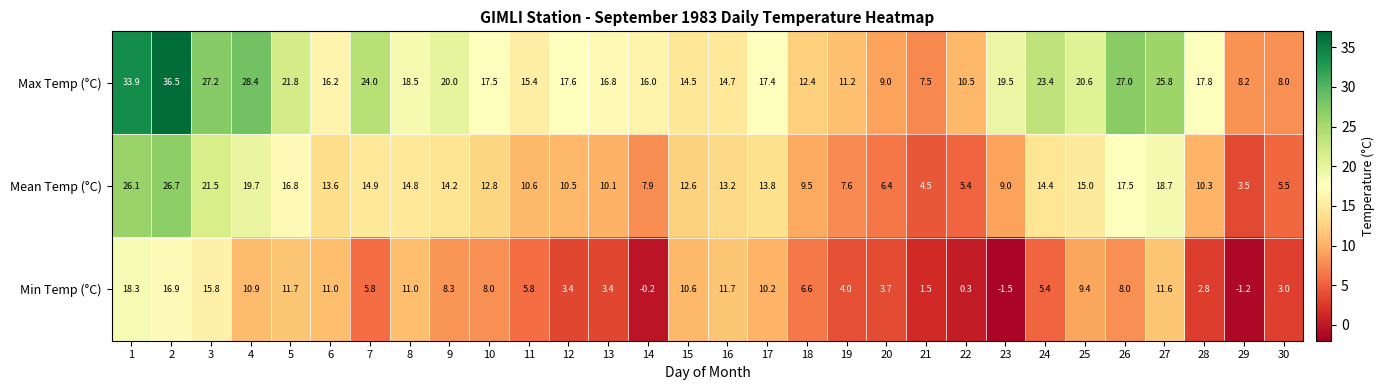

Which series has the largest range (max minus min)?

Max Temp (°C)